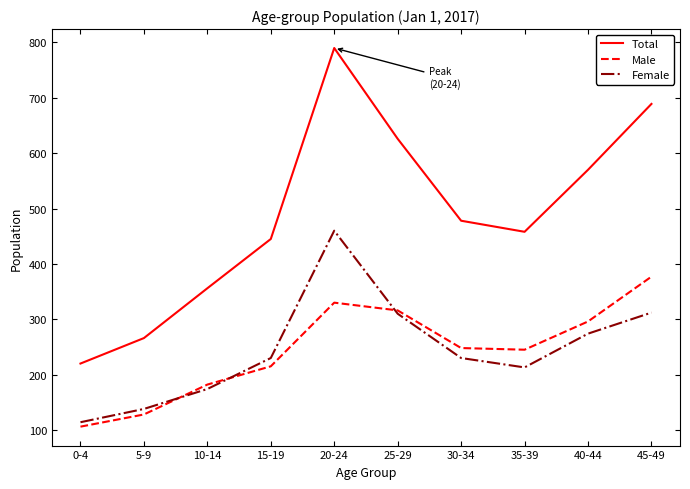

Which series changed the most between 10-14 and 15-19?

Total